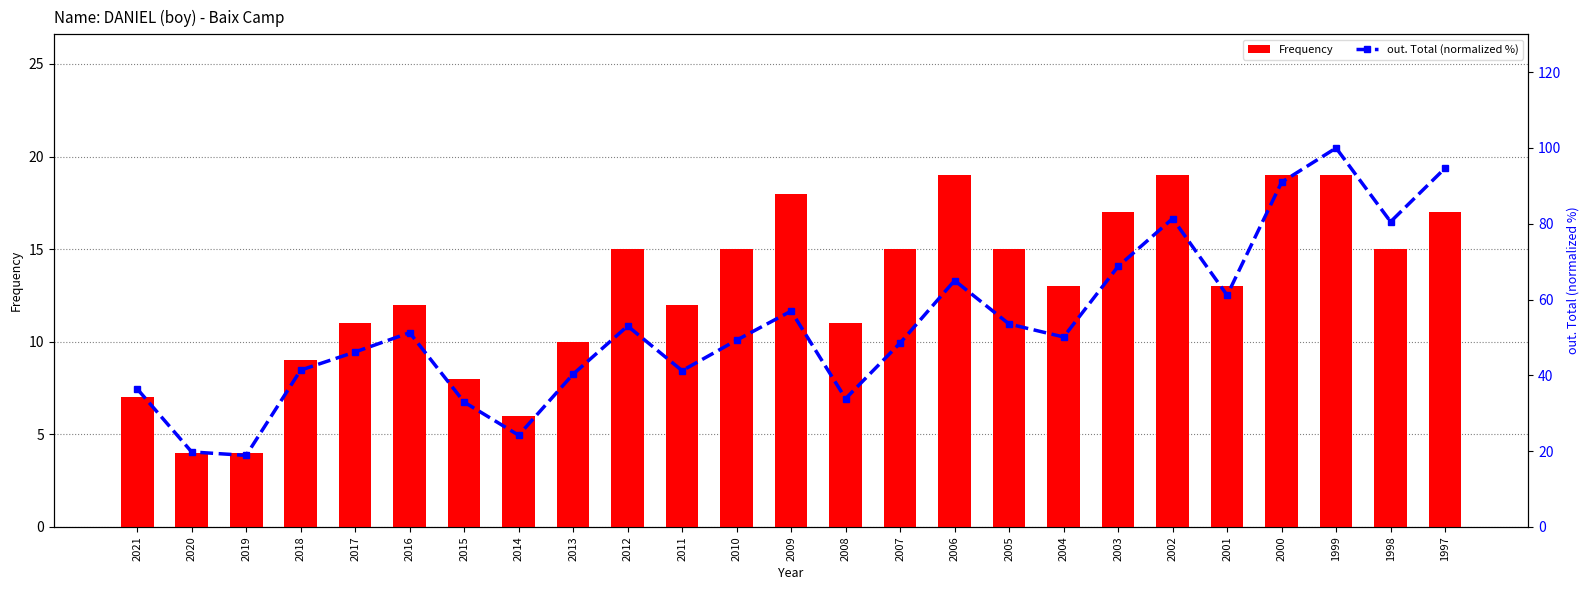

The out. Total (normalized %) series shows 19.8 at 2020. True or false?

True